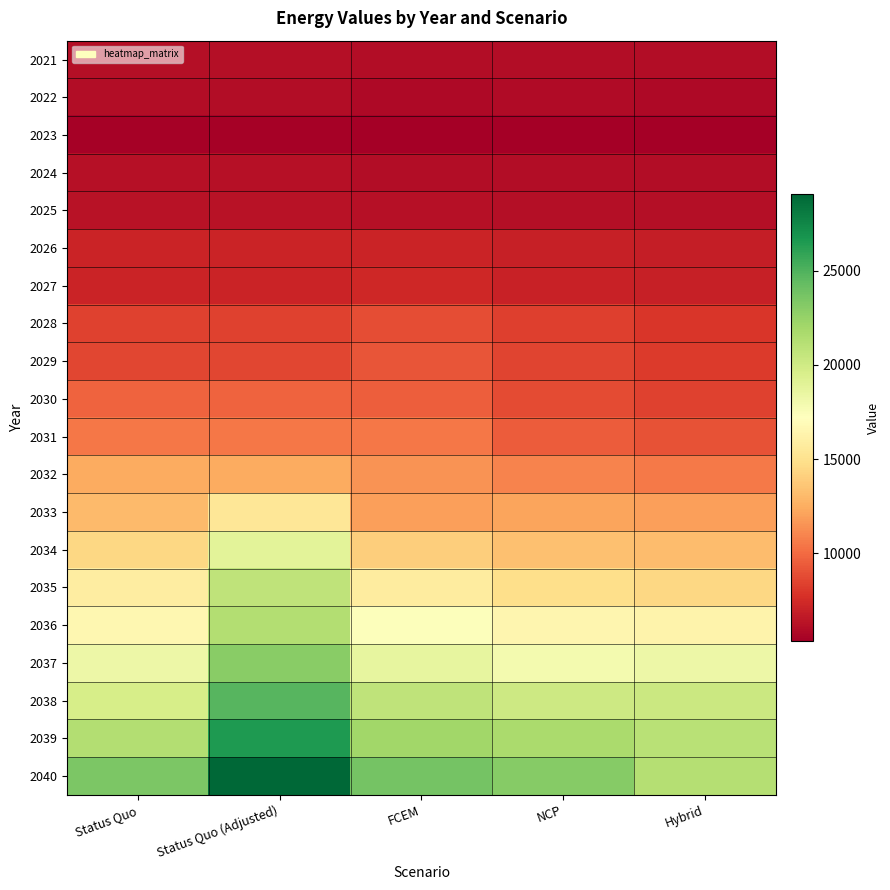

What is the spread (max minus min) of values at Hybrid?

15943.9